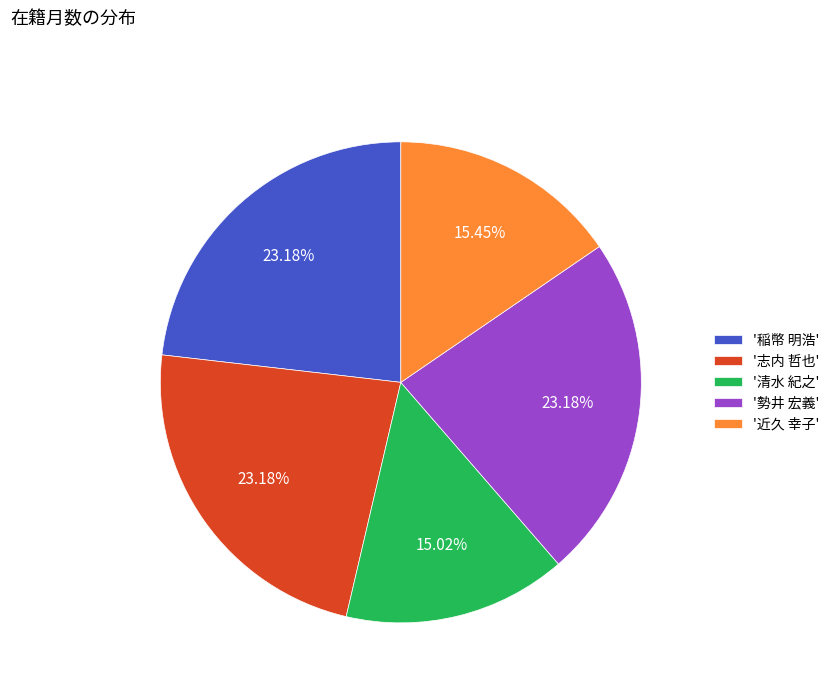

What is the ratio of the value at '志内 哲也' to the value at '清水 紀之'?

1.5